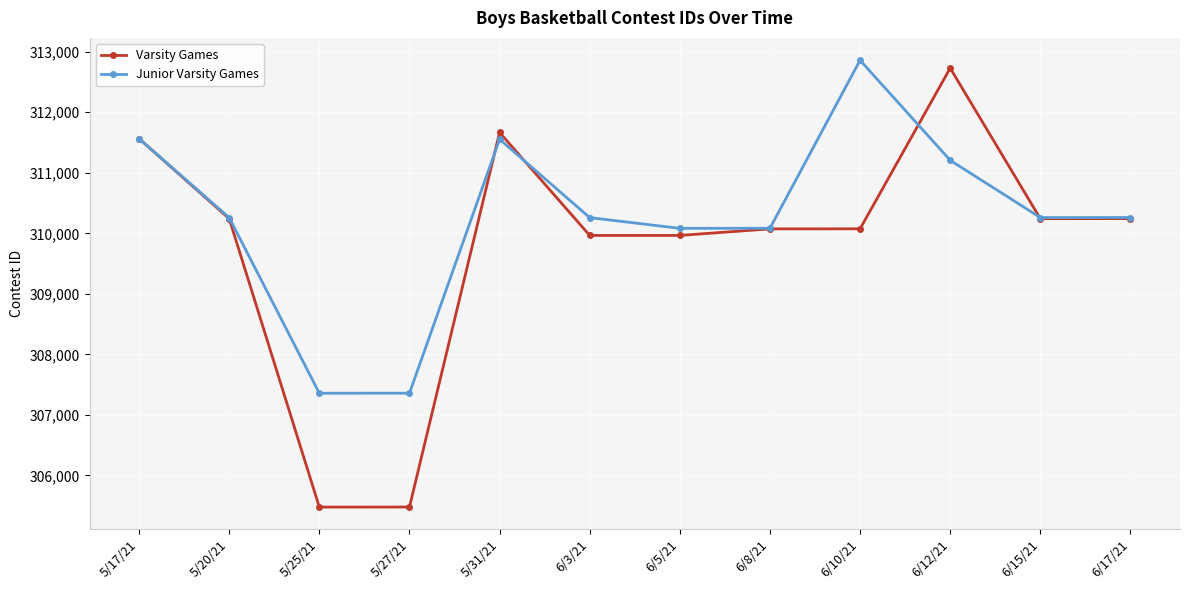

Read the Junior Varsity Games value at 5/31/21, to the nearest 100.

311600